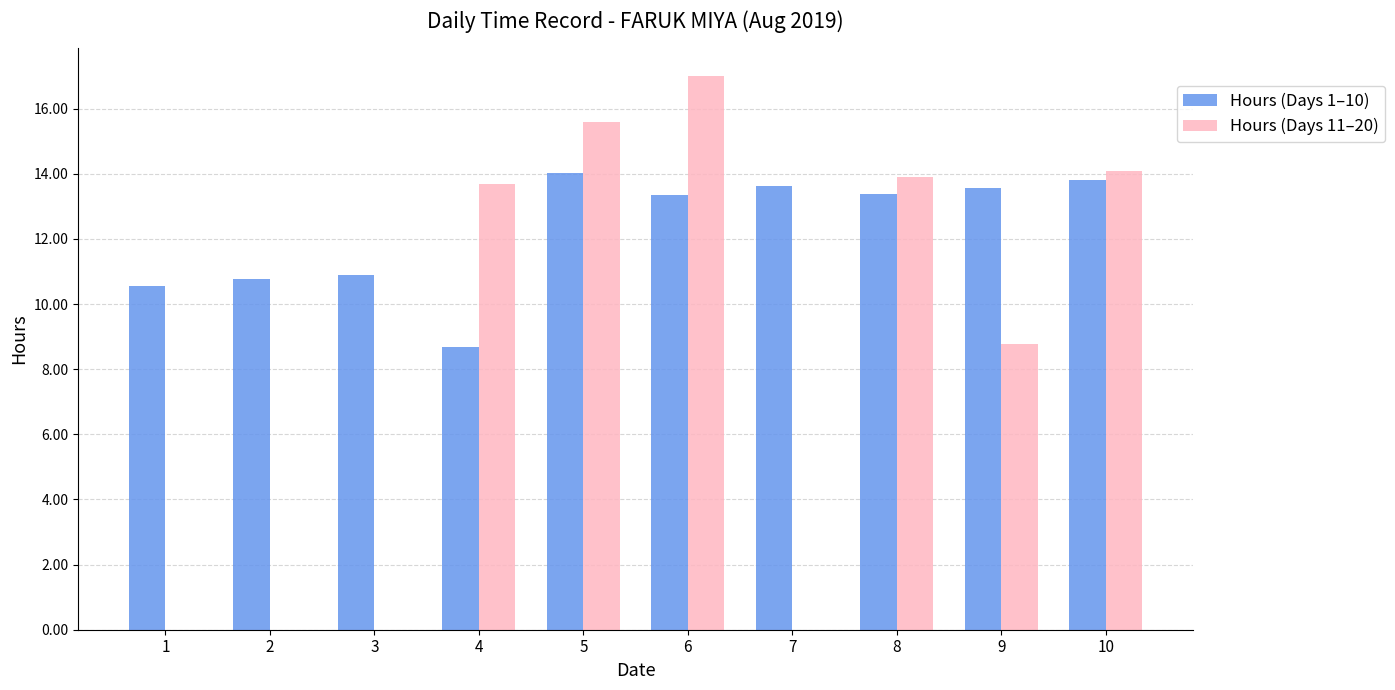

Is it true that Hours (Days 11–20) equals -5.7 at 7?

False